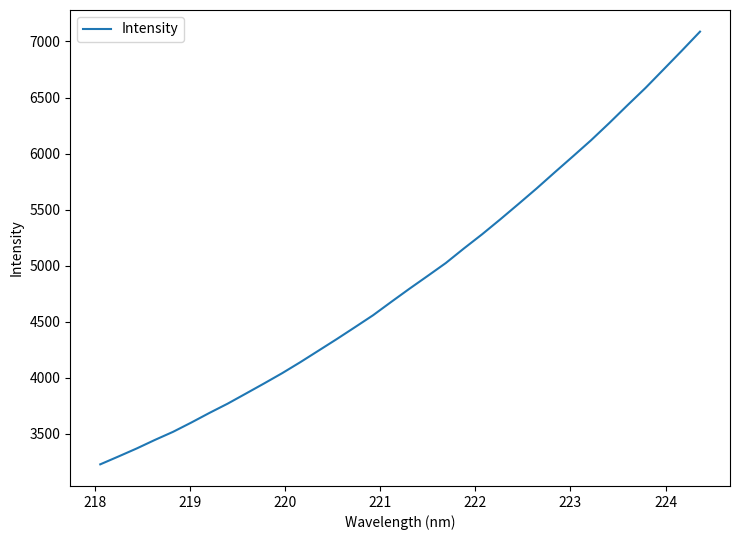

What is the maximum value shown in the chart?

7087.9